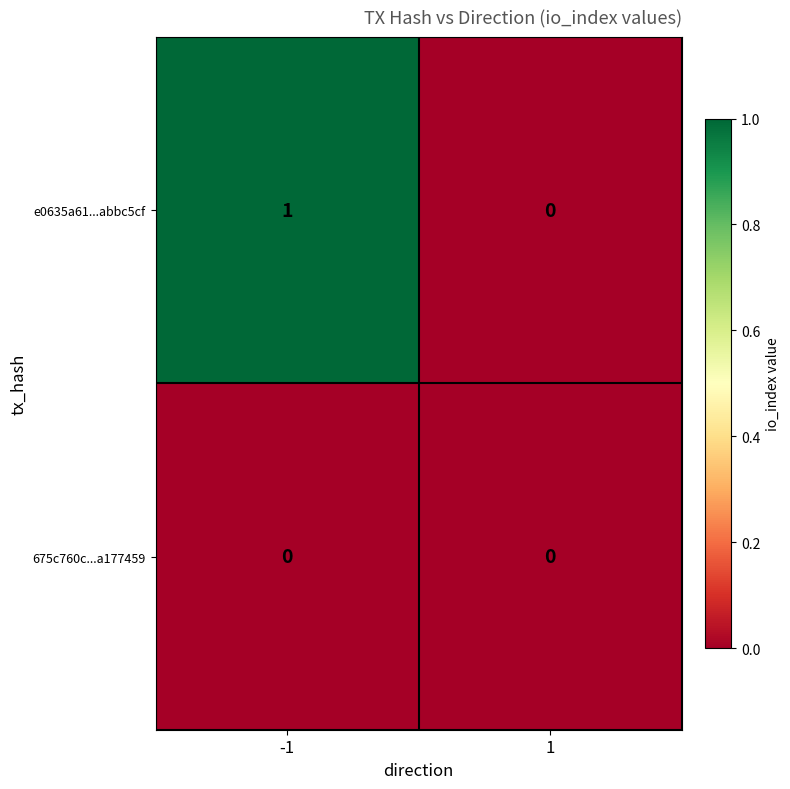

List the series in order of their peak value, highest first.

e0635a61...abbc5cf, 675c760c...a177459